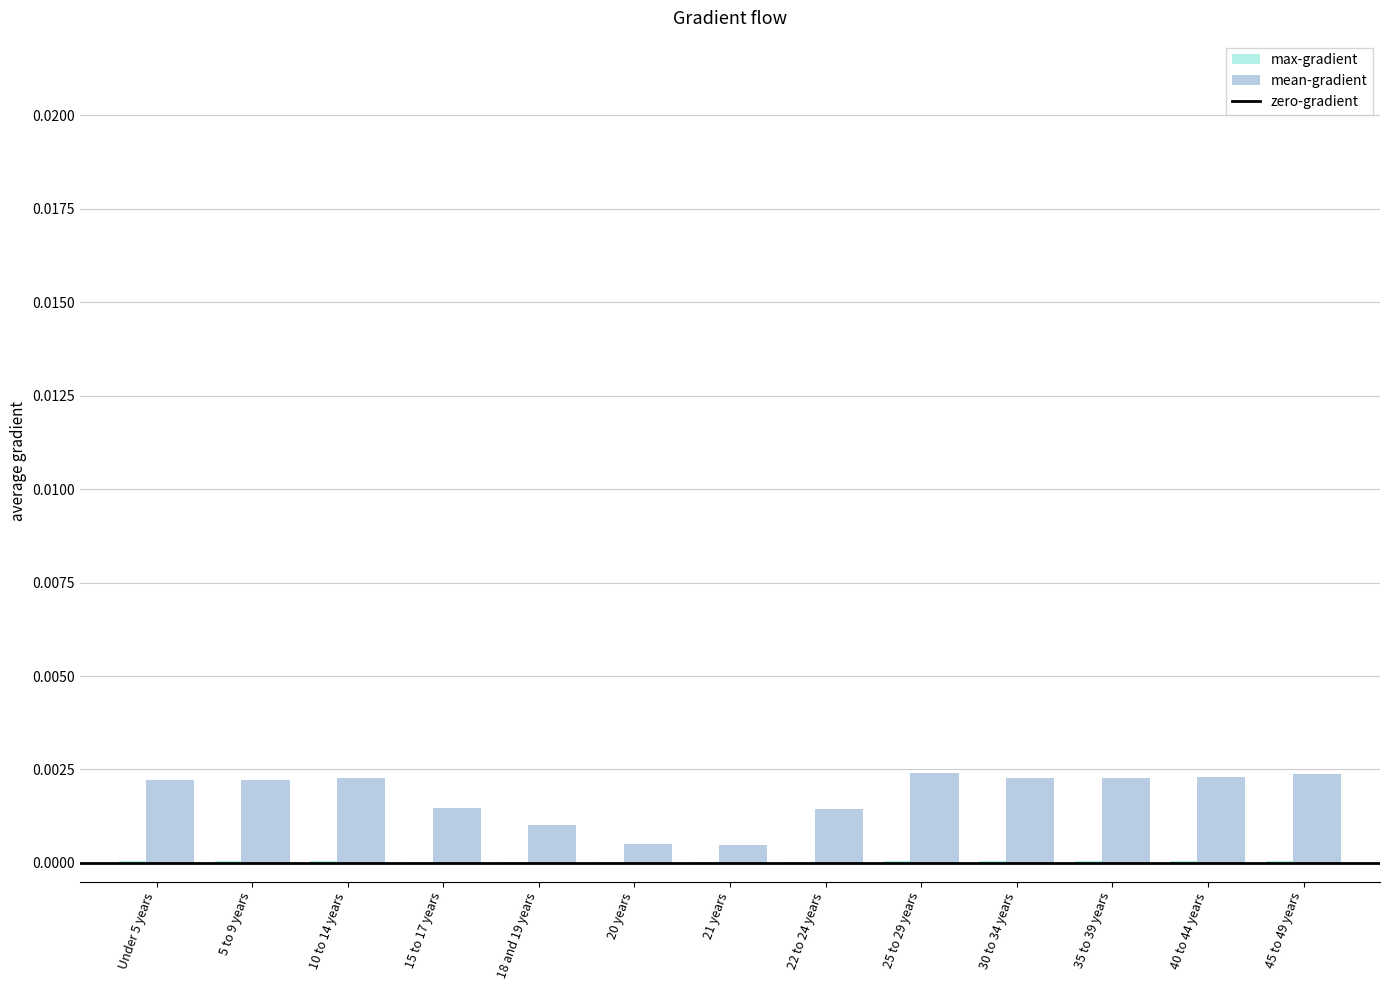

At 45 to 49 years, list the series in order from smallest to largest.

max-gradient, mean-gradient